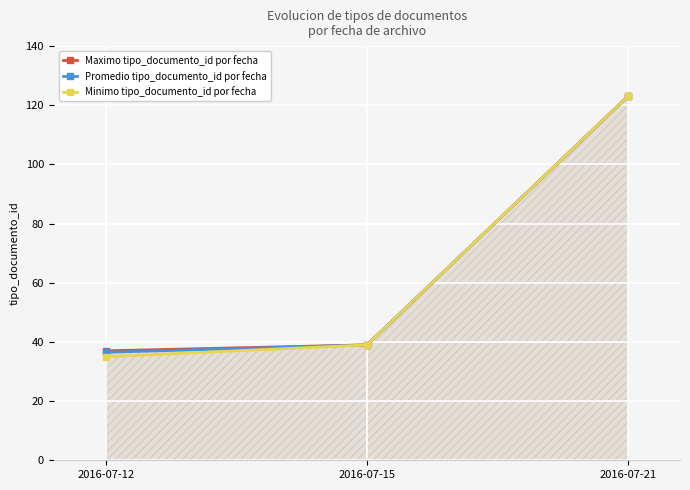

True or false: Minimo tipo_documento_id por fecha has a value of 60.4 at 2016-07-21.

False